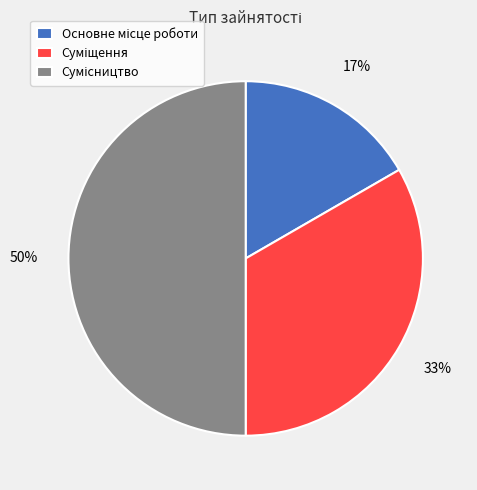

To the nearest percent, what is the difference between the largest and smallest slice percentages?

33%